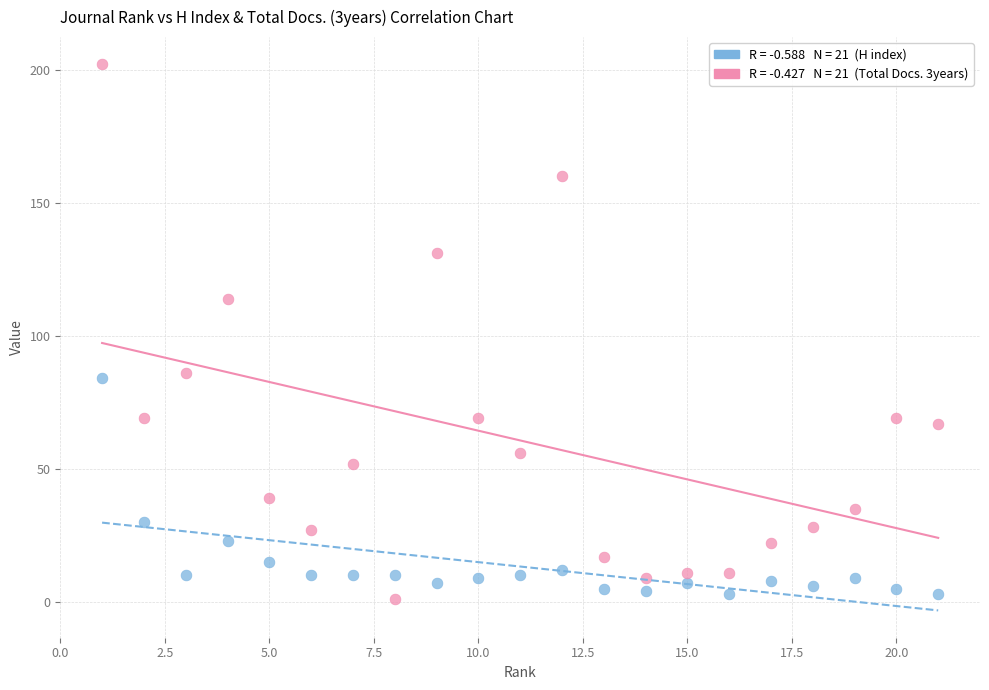

Across all data points, what is the range of X values (max minus min)?

20